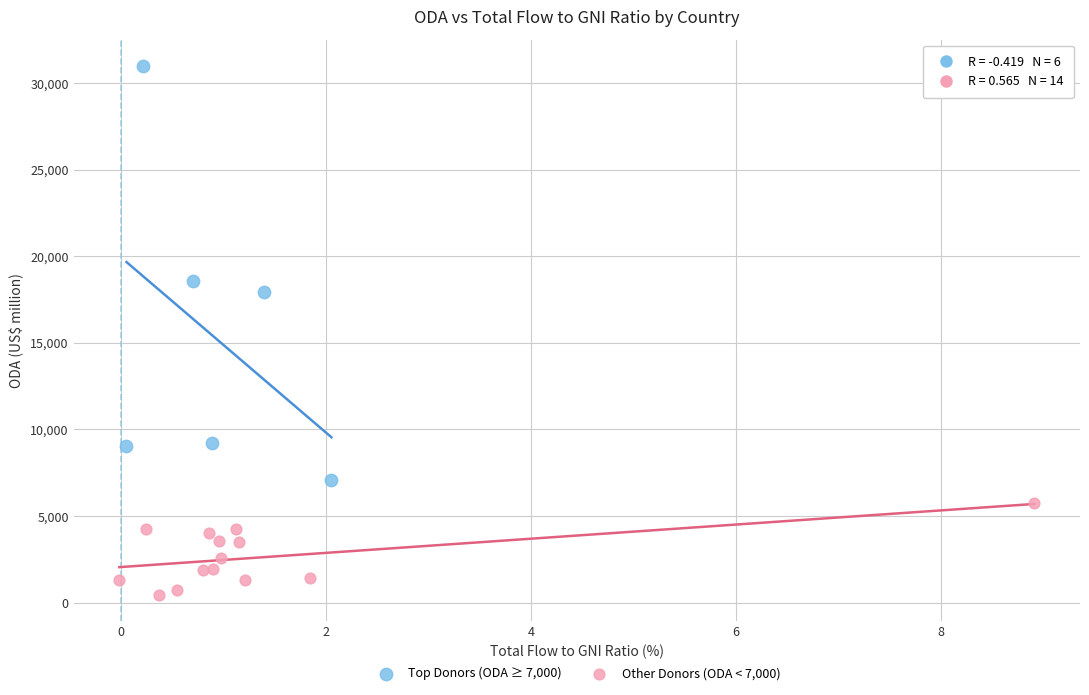

Which series contains the highest Y value?

Top Donors (ODA ≥ 7,000)